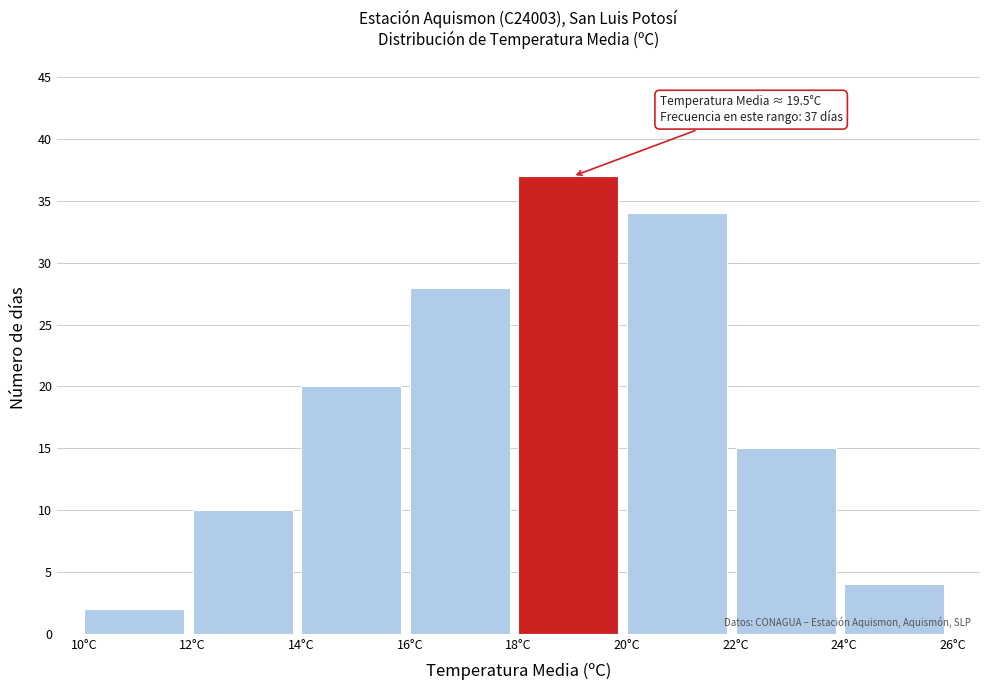

Over which range of the x-axis is the bar tallest?

18 to 20